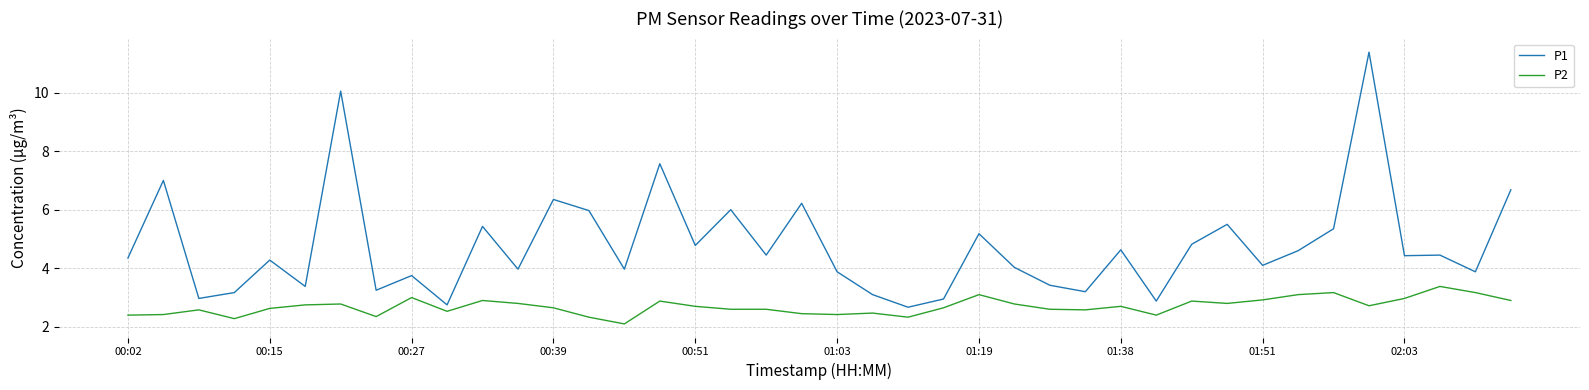

True or false: P2 and P1 cross at least once.

False